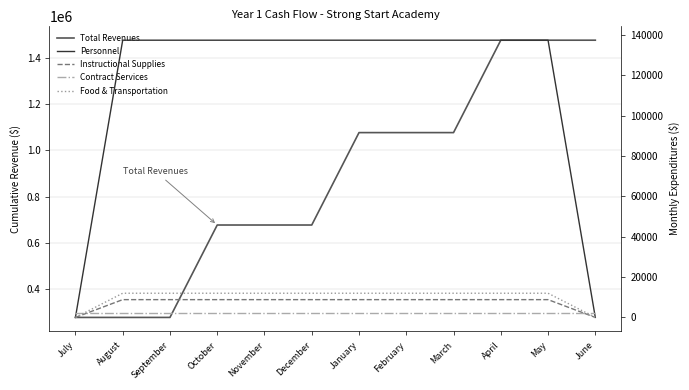

Which category has the highest value in the Total Revenues series?

April